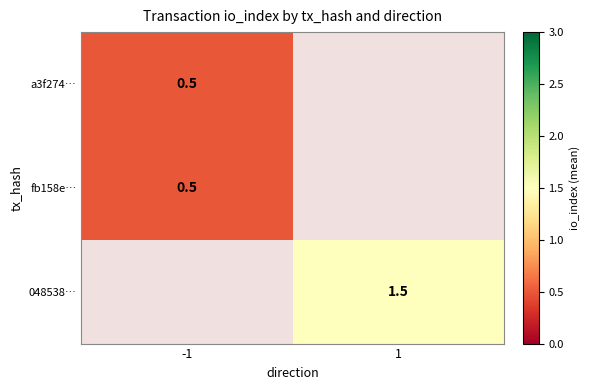

True or false: a3f274… has a value of 0.2 at -1.

False